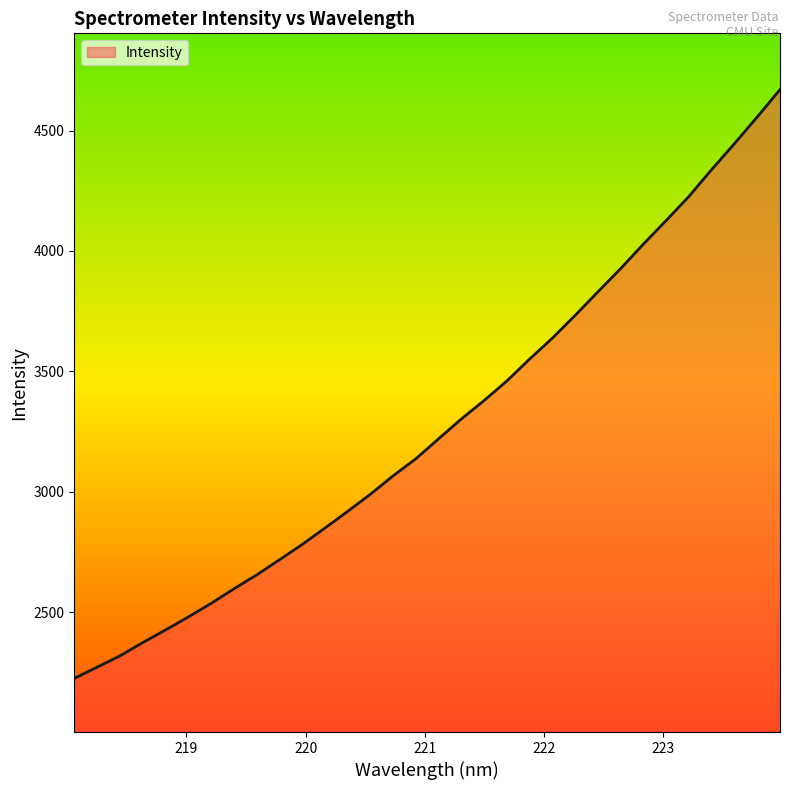

What is the maximum value shown in the chart?

4670.1